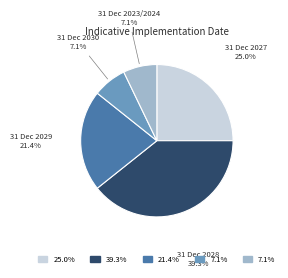

Which slice is the largest?

31 Dec 2028